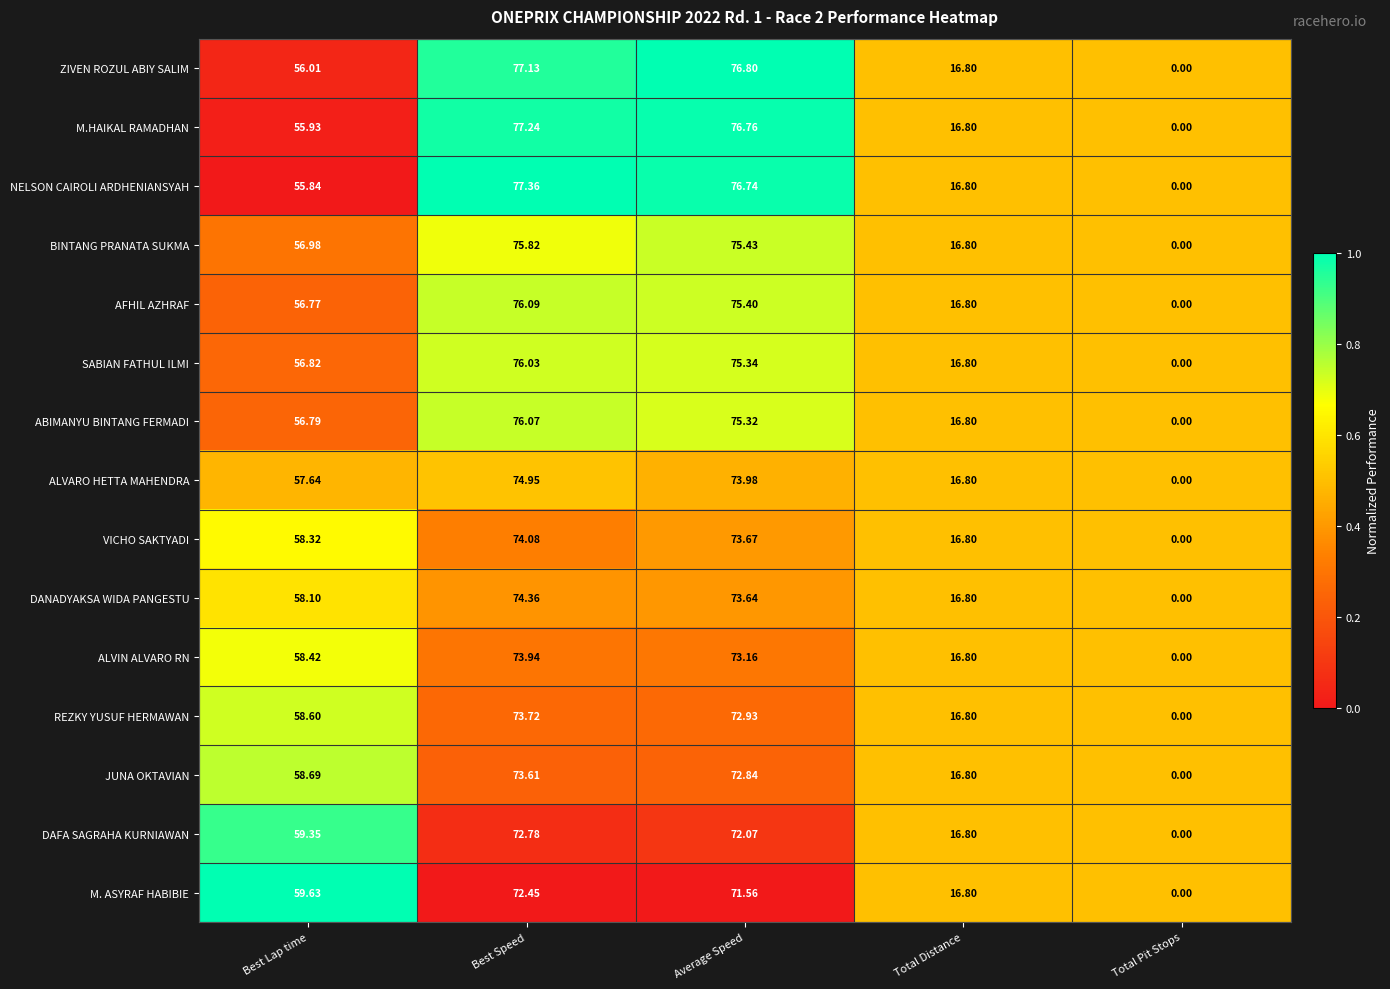

Which series has the widest spread of values?

NELSON CAIROLI ARDHENIANSYAH